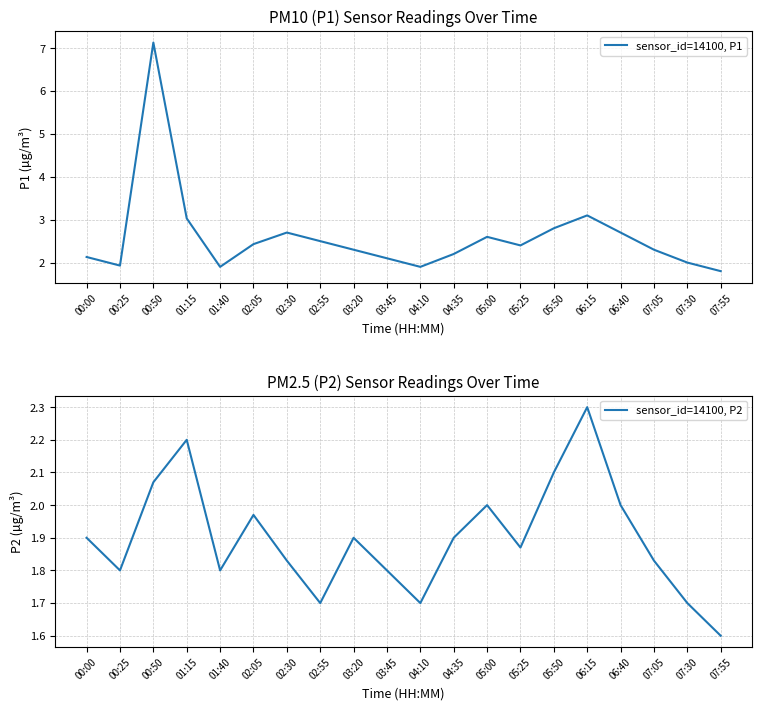

Where is the first local minimum for sensor_id=14100, P2?

00:25